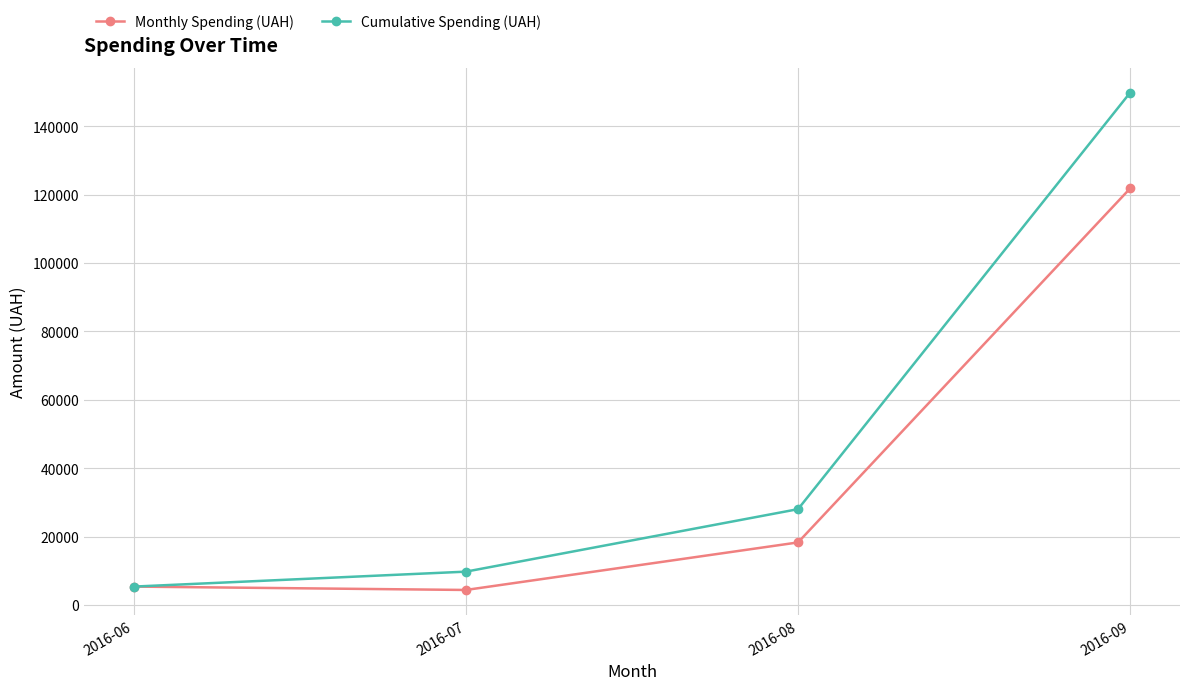

The value of Cumulative Spending (UAH) at 2016-08 is 11946.1. True or false?

False